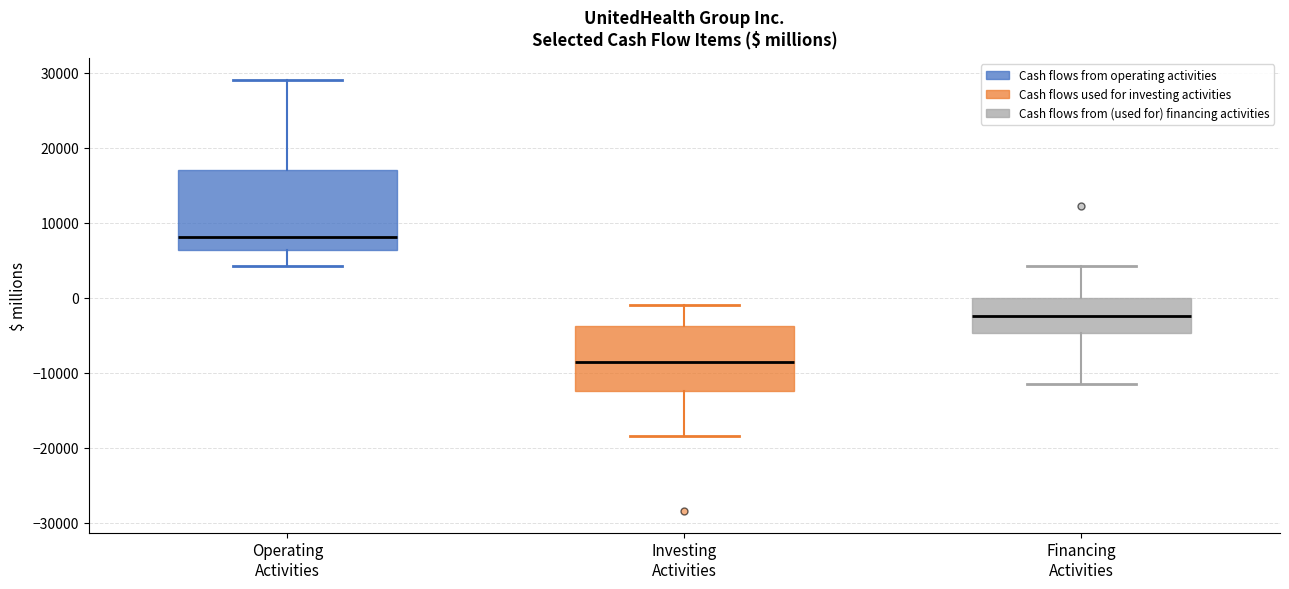

Reading left to right, transcribe this box plot: for each box, give where its median line is, the range the box spans, and where its two whiskers end, as read against the y-axis. The values are not printed on the chart, so give them approximately, as read against the axis.

Operating Activities: median 8000, box 6000 to 17000, whiskers 4000 to 29000
Investing Activities: median -9000, box -12000 to -4000, whiskers -18000 to -1000
Financing Activities: median -2000, box -5000 to 0, whiskers -12000 to 4000